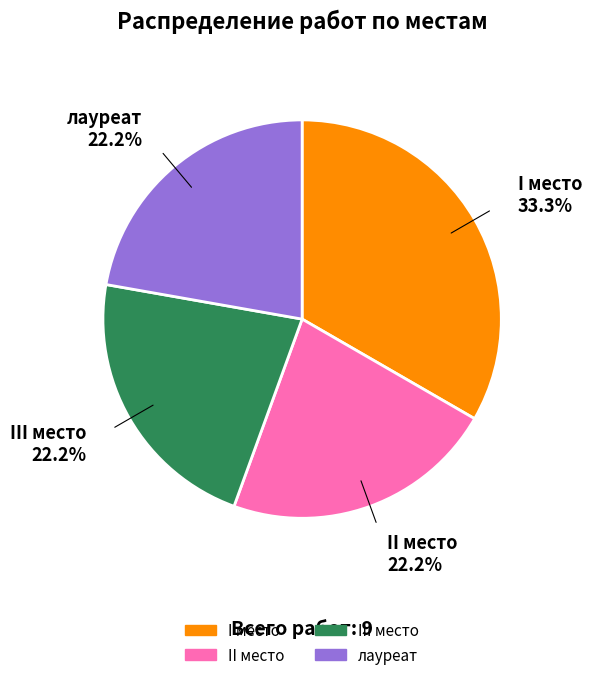

Is there a majority slice in this chart?

No